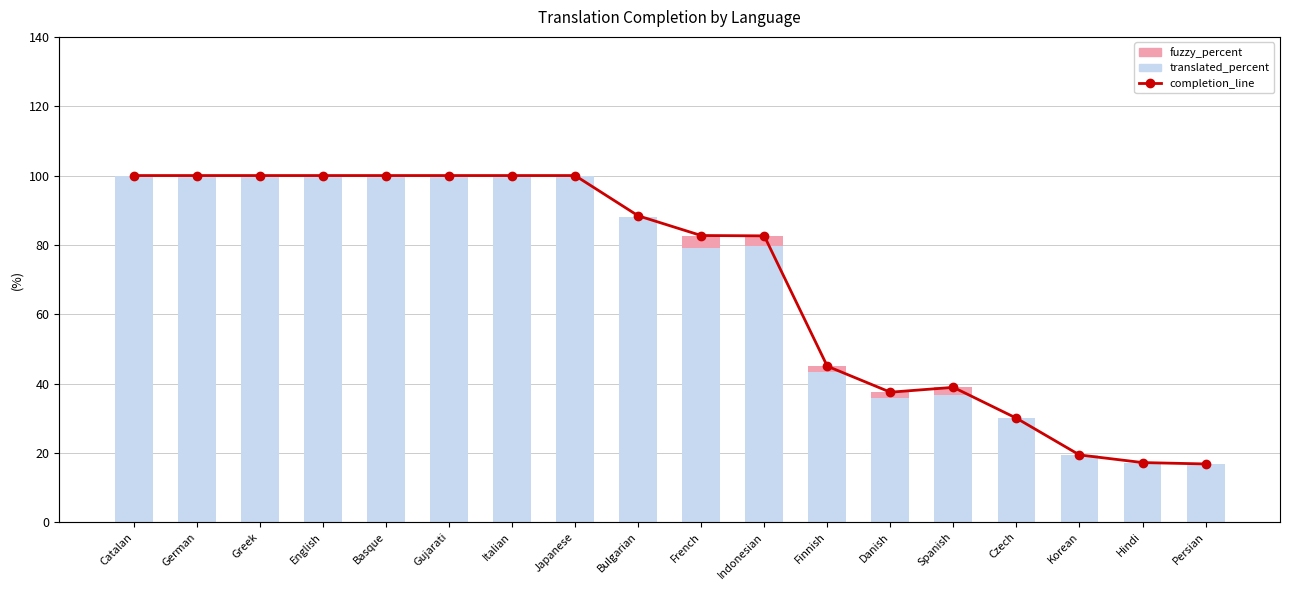

How many distinct data groups are displayed?

3